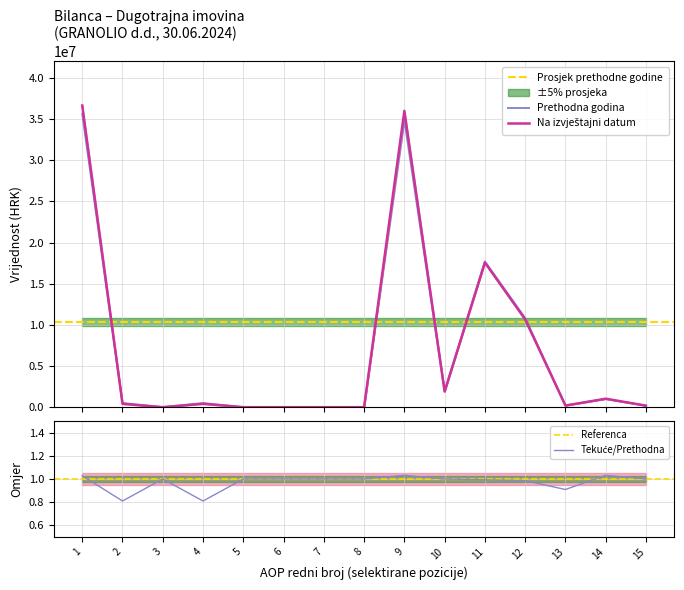

Is the value of Na izvještajni datum at 3 greater than the value of Prethodna godina at 13?

No